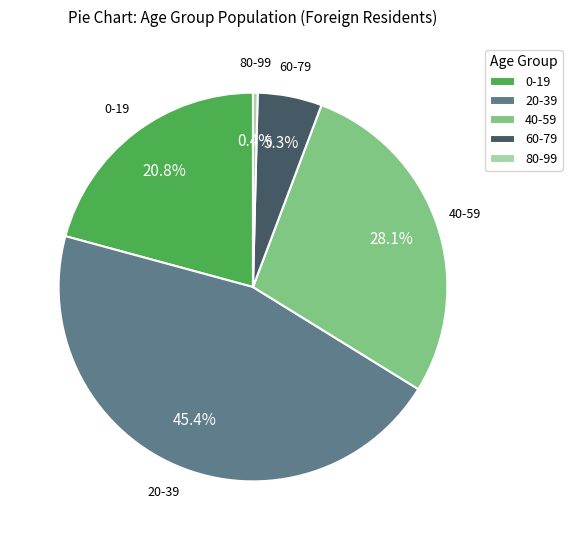

The 0-19 slice represents 21% of the pie. True or false?

True